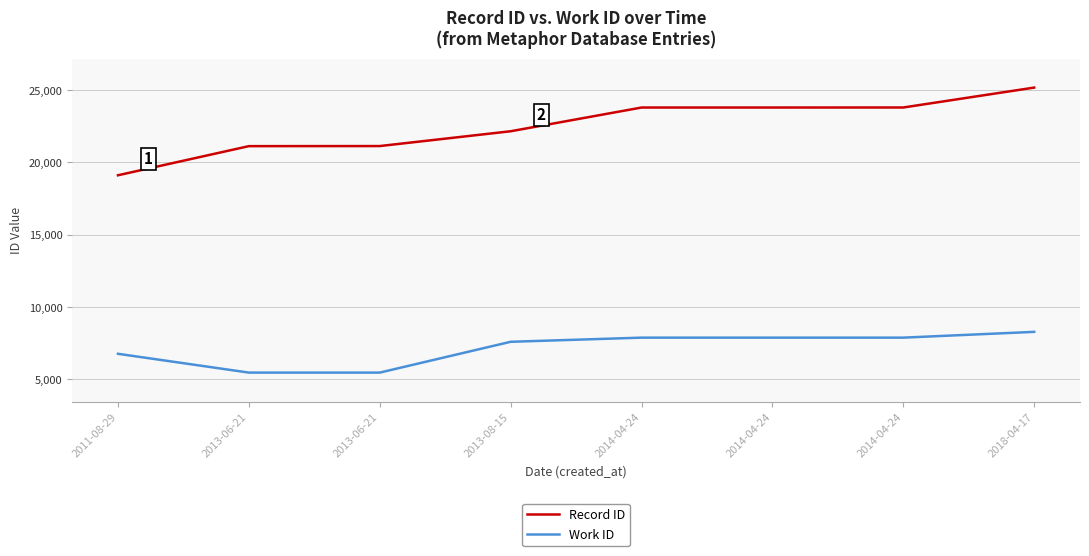

The value of Record ID at 2014-04-24 is 23792. True or false?

True